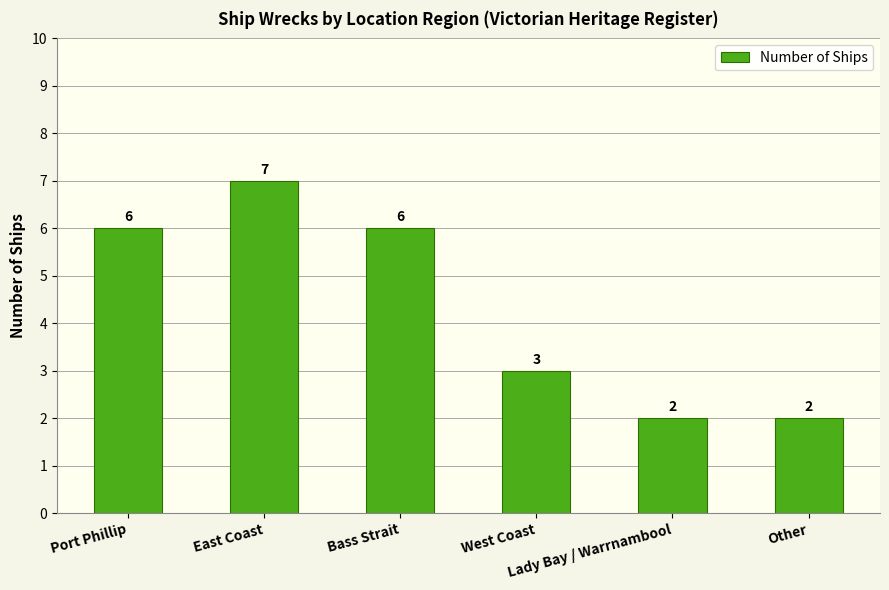

What is the difference between the values at East Coast and West Coast?

4